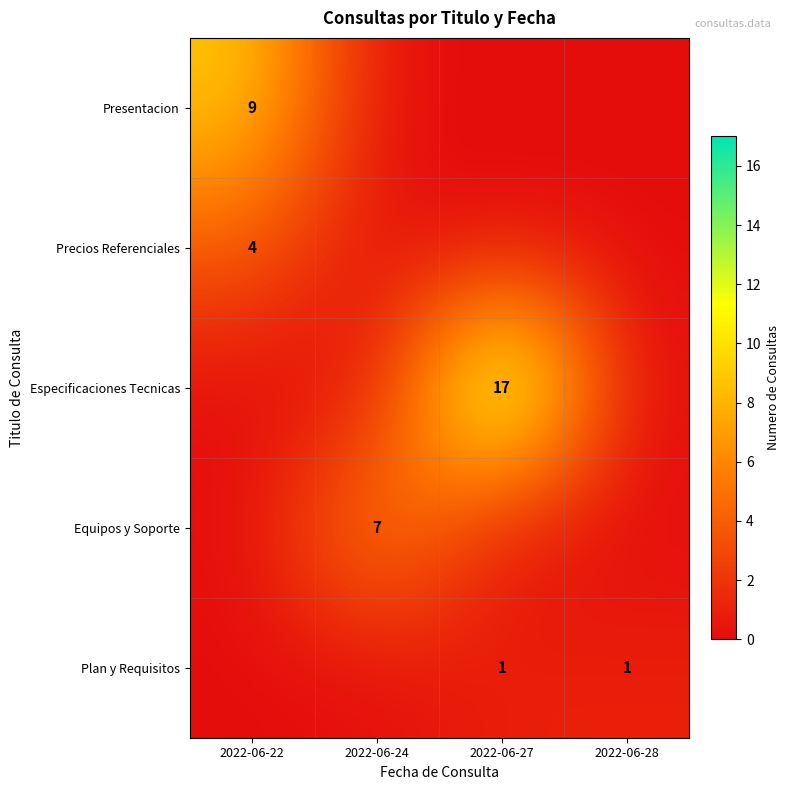

The value of Especificaciones Tecnicas at 2022-06-24 is -8. True or false?

False